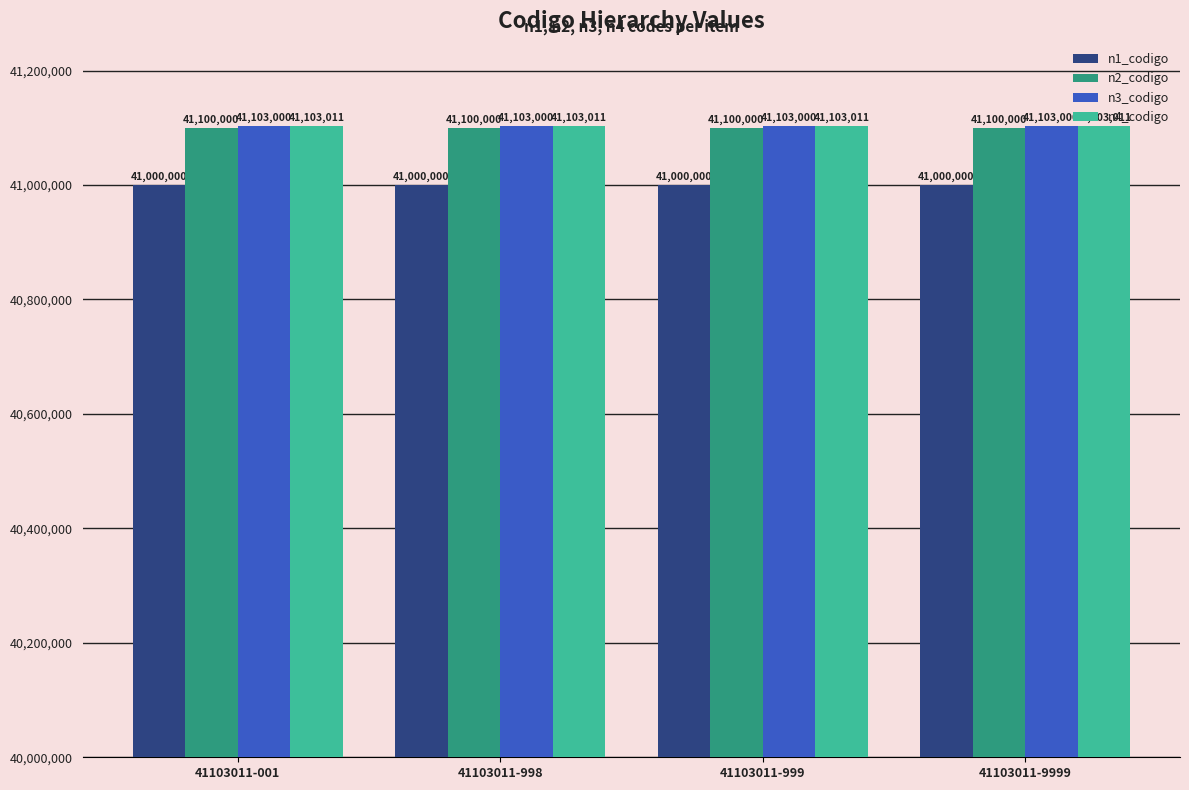

At how many categories does at least one series exceed 41009903?

4